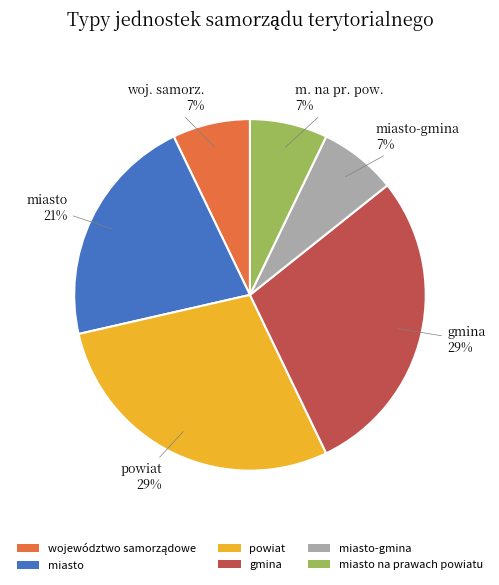

Is the sum of miasto na prawach powiatu and gmina greater than half?

No